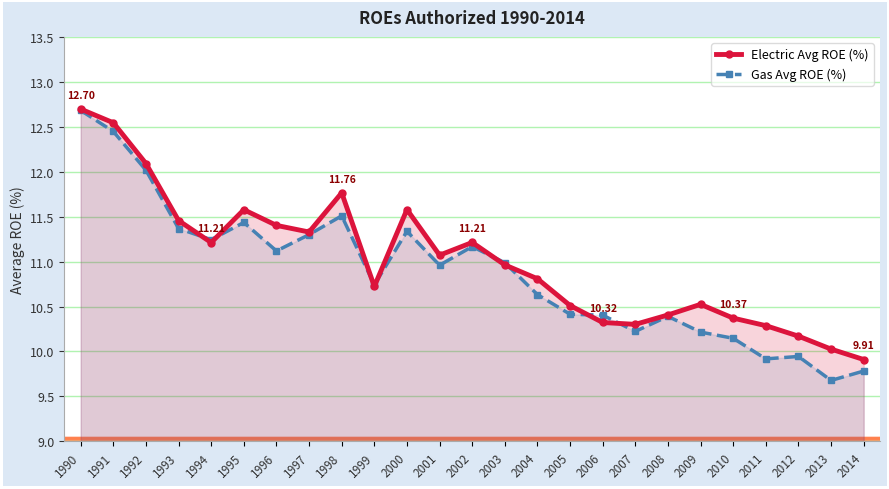

At which label does Gas Avg ROE (%) reach its peak?

1990